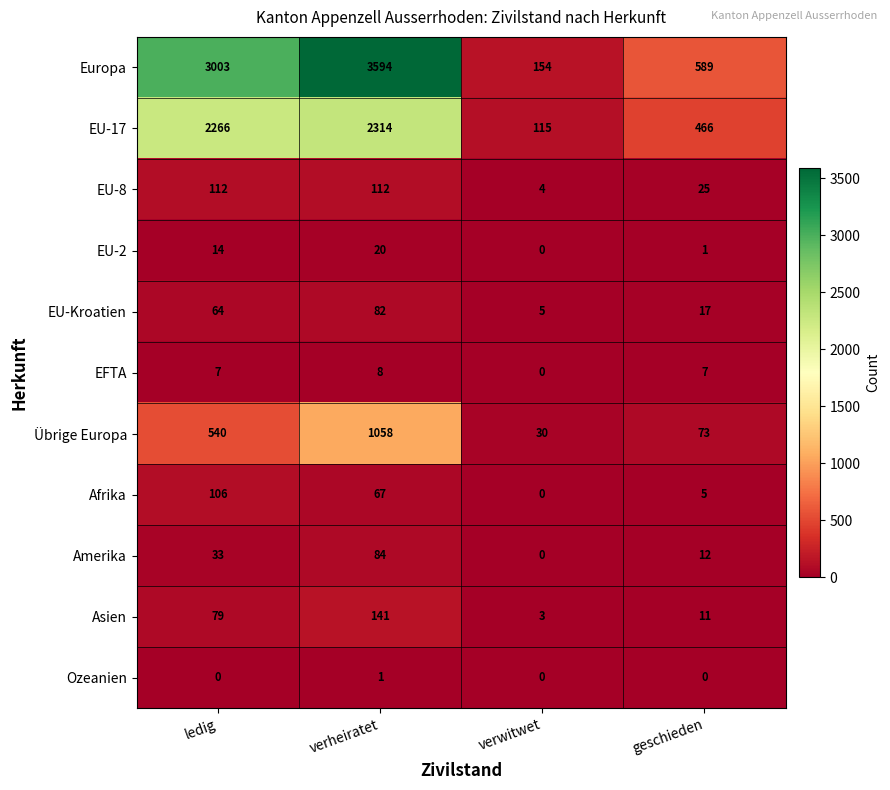

At how many categories does at least one series exceed 1699?

2